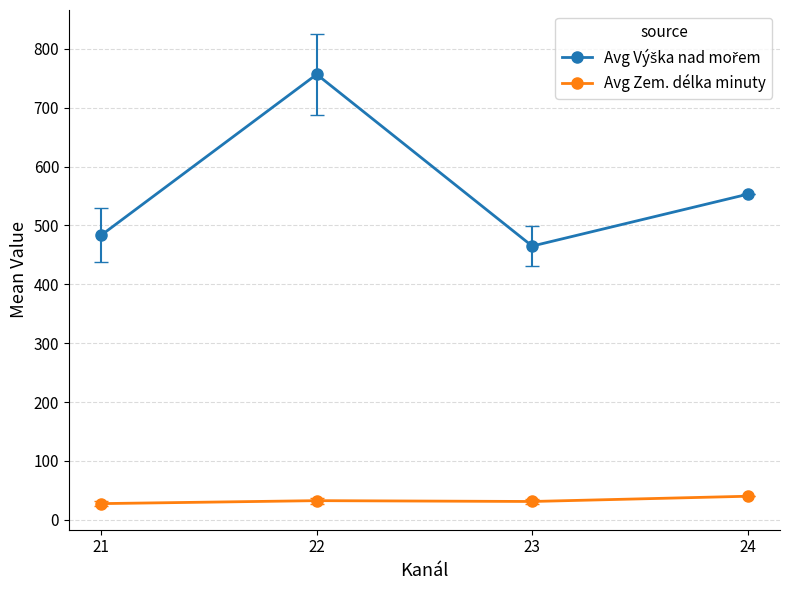

What is the maximum value shown in the chart?

756.6